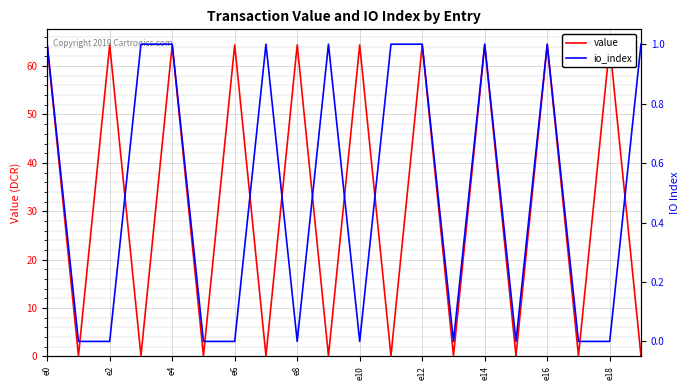

At how many categories does at least one series exceed 35?

10